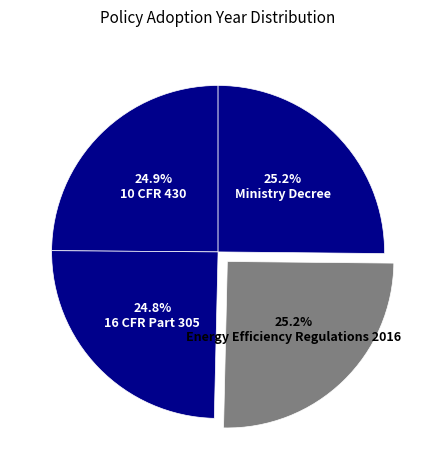

Is it true that Ministry Decree is 36% of the pie?

False